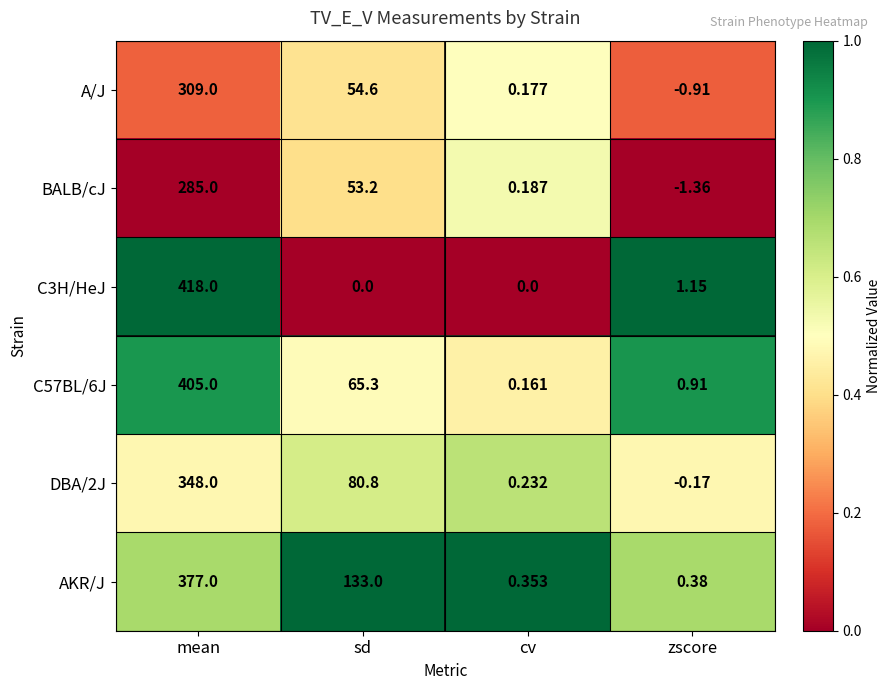

Rank the categories by A/J value from lowest to highest.

zscore, cv, sd, mean